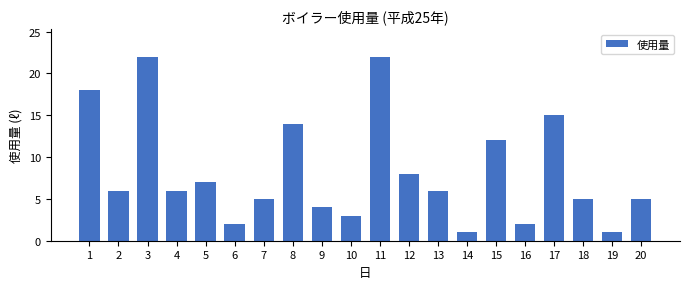

True or false: the data shows 2 at 9.

False